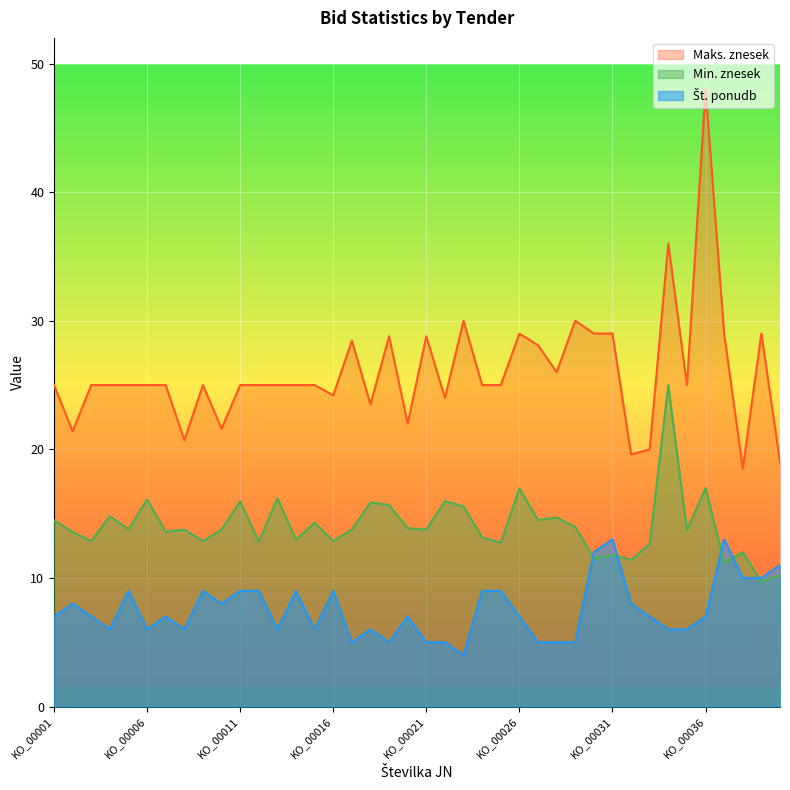

At KO_00040, list the series in order from smallest to largest.

Min. znesek, St. ponudb, Maks. znesek